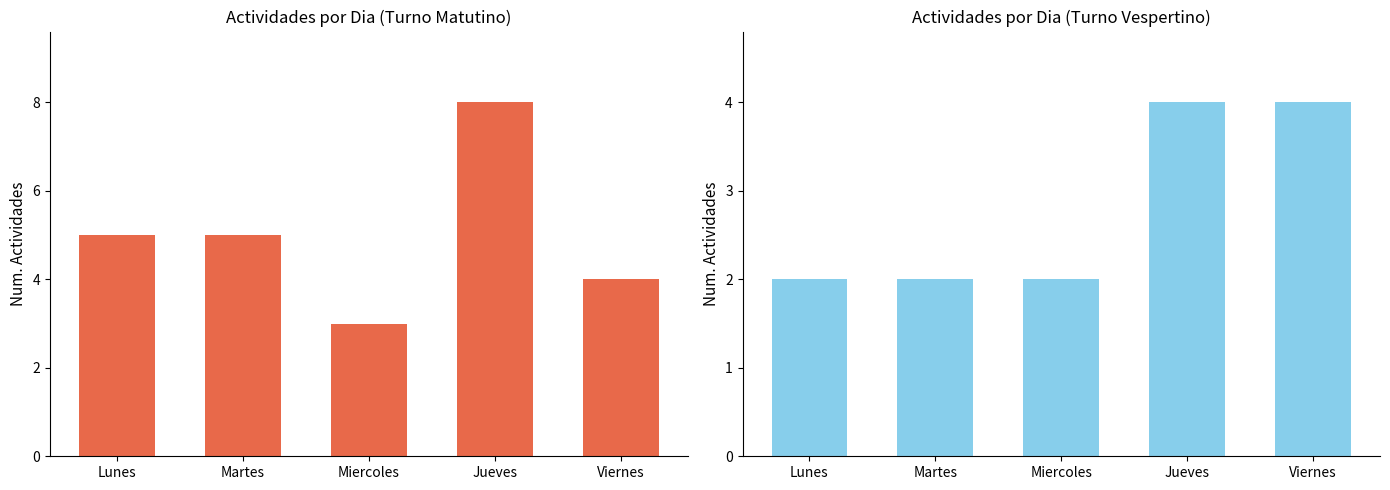

What is the spread (max minus min) of values at Miercoles?

1